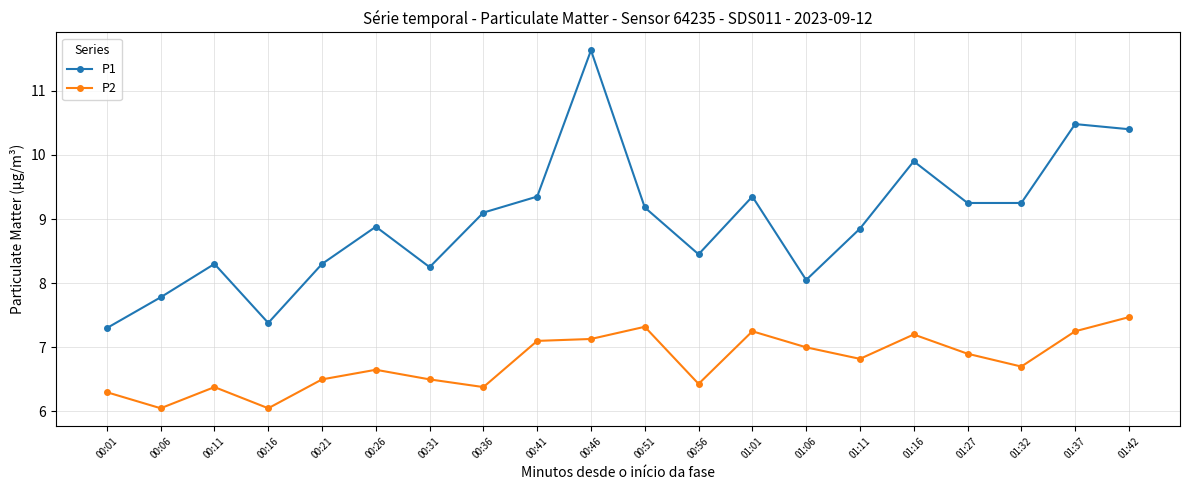

Count the number of data series in this chart.

2